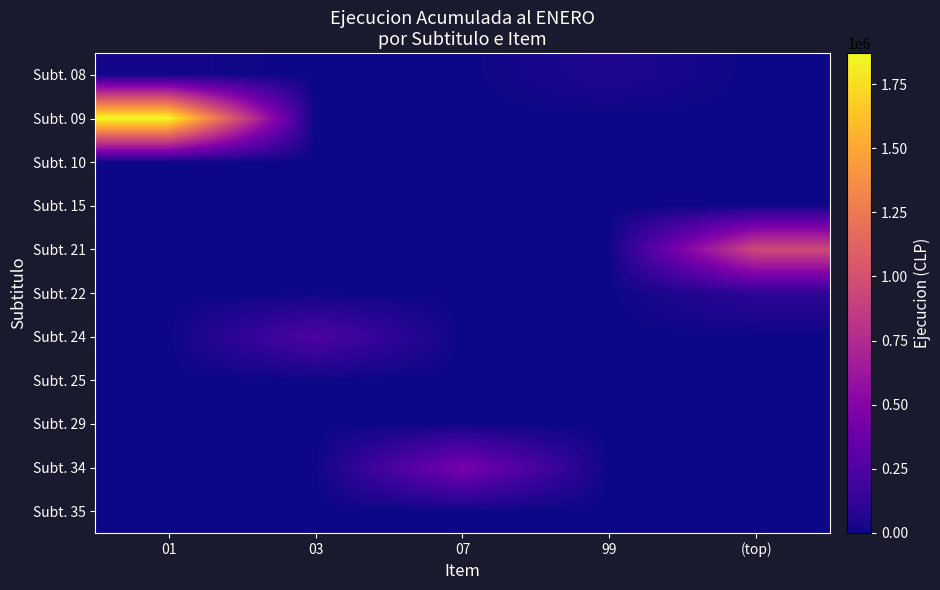

What is the difference between the highest and lowest values at 07?

438215